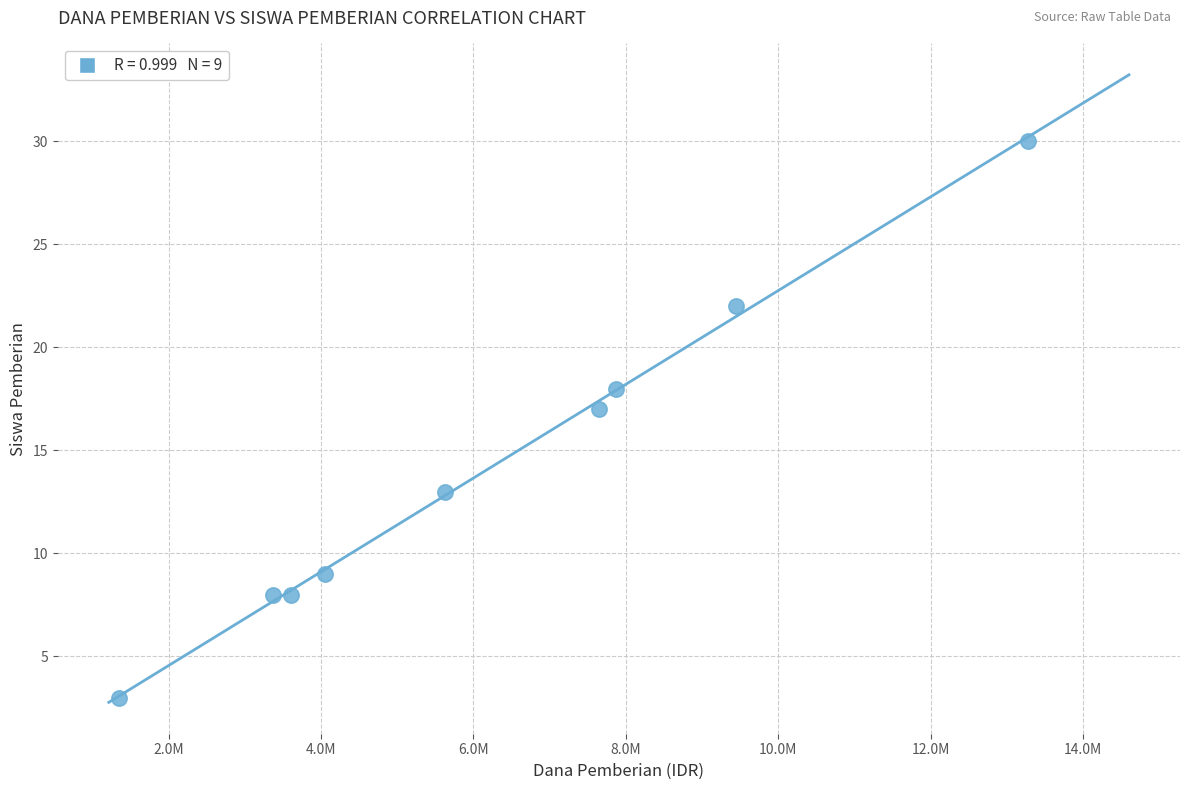

What Y value in the scatter plot is closest to 16?

17